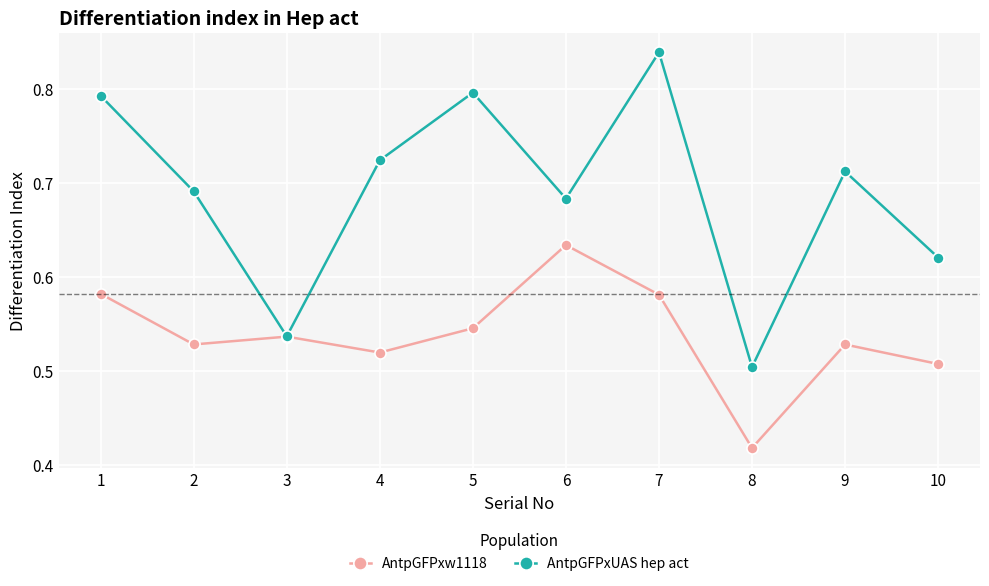

What is the sum of the AntpGFPxUAS hep act values at 6 and 3?

1.2